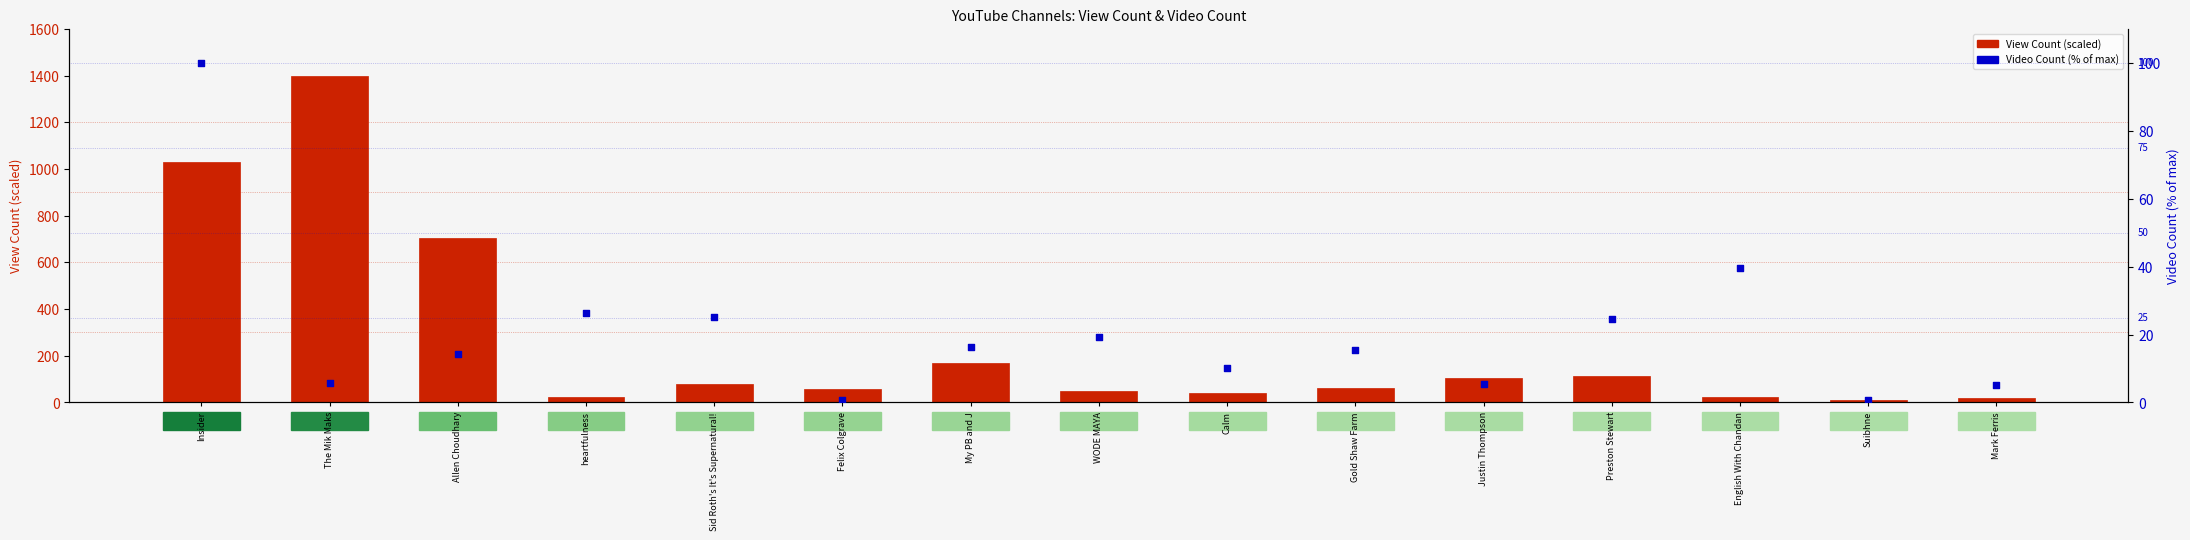

Which series contains the highest Y value?

View Count (scaled)